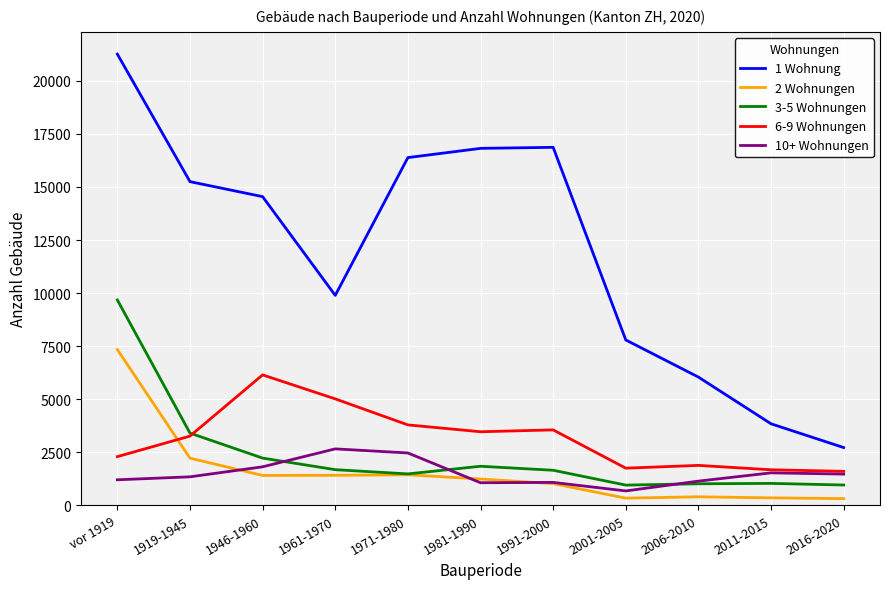

Is it true that 6-9 Wohnungen equals 3553 at 1991-2000?

True